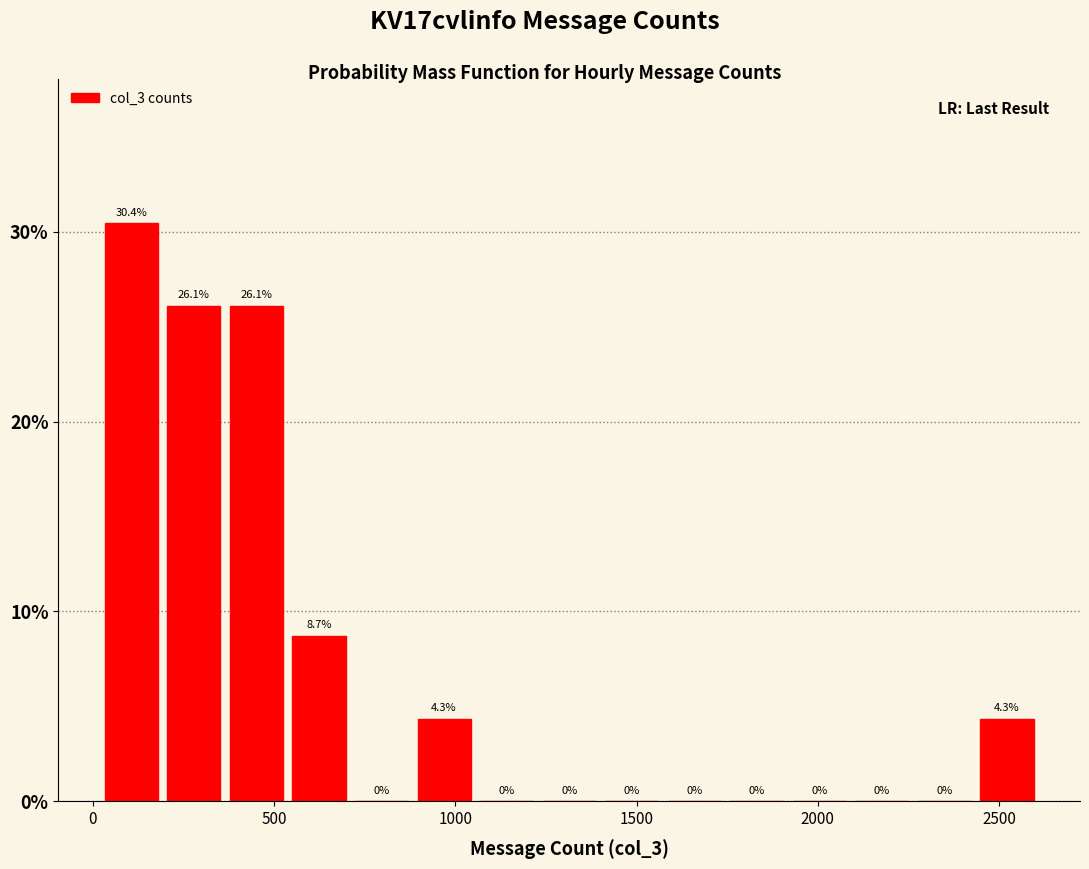

Around what value on the x-axis is the tallest bar? Give the approximate position of its centre, as read against the axis.

100